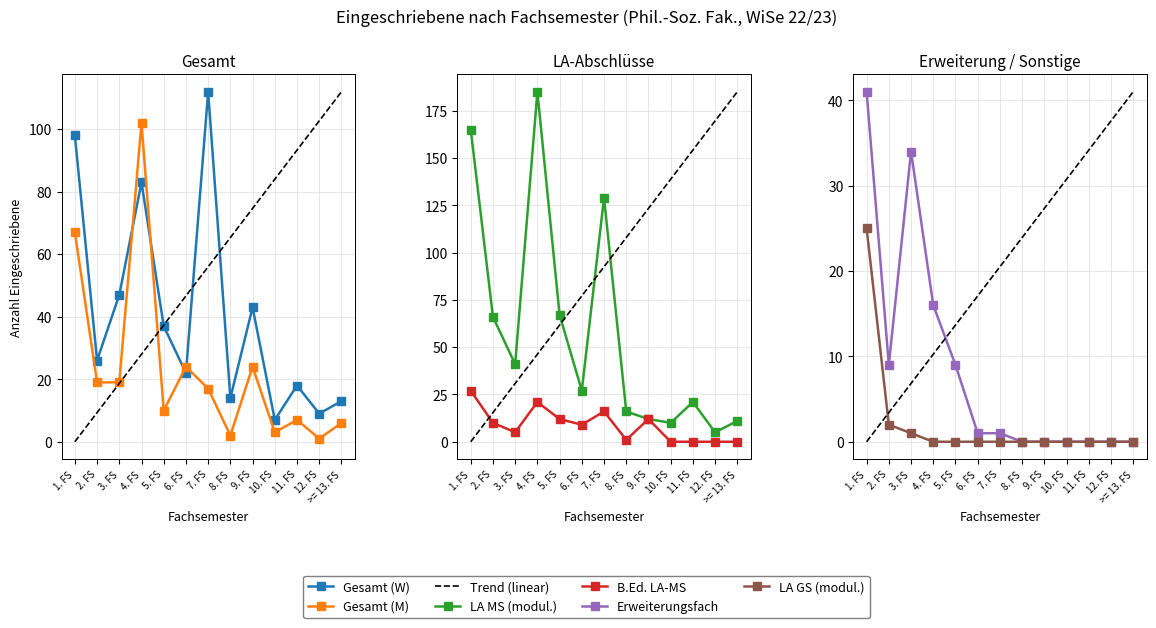

True or false: B.Ed. LA-MS and Gesamt (W) intersect in this chart.

False